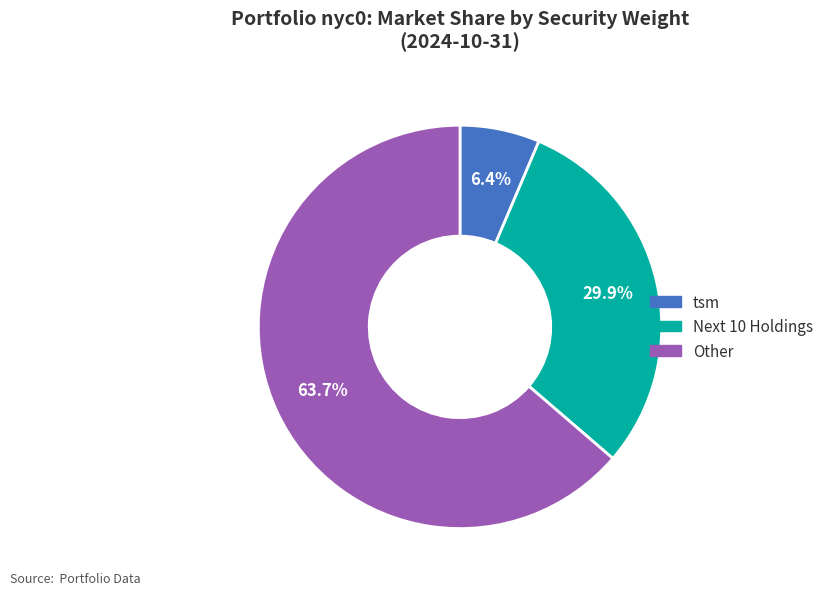

Count the number of slices in the pie.

3